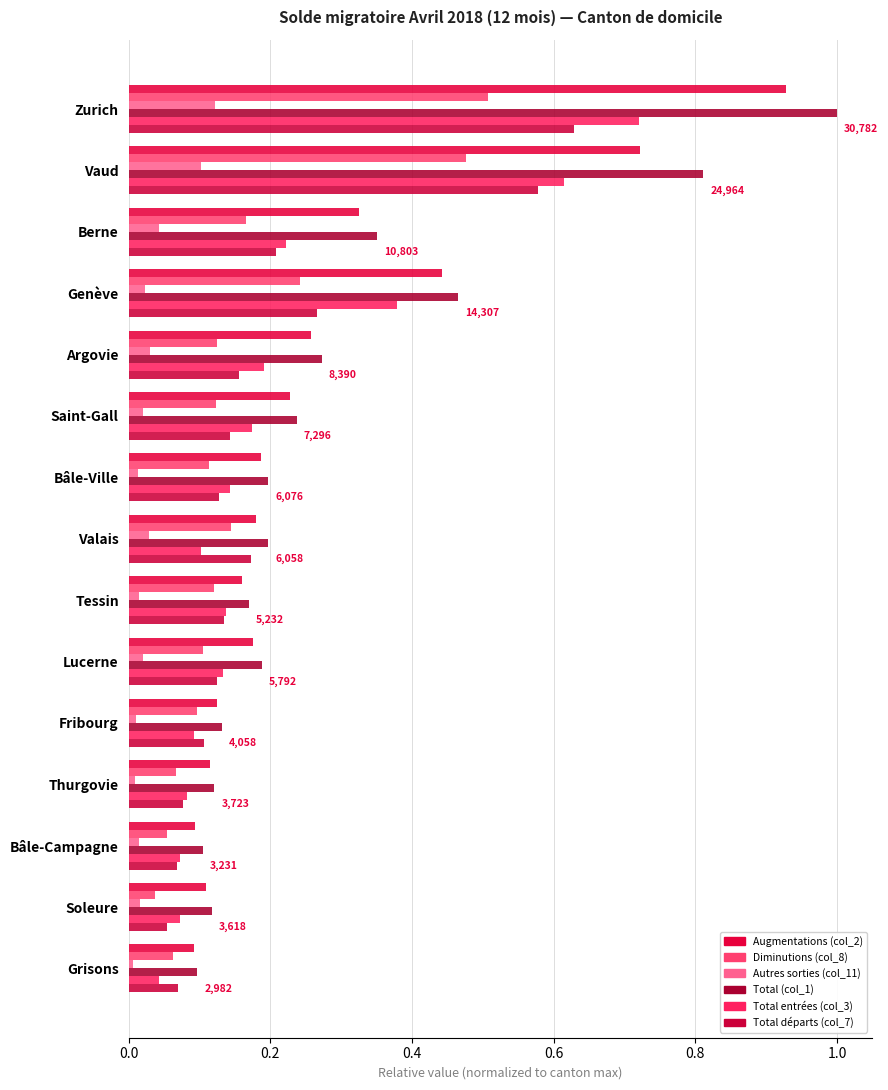

What is the sum of all Total entrées (col_3) values?

3.2